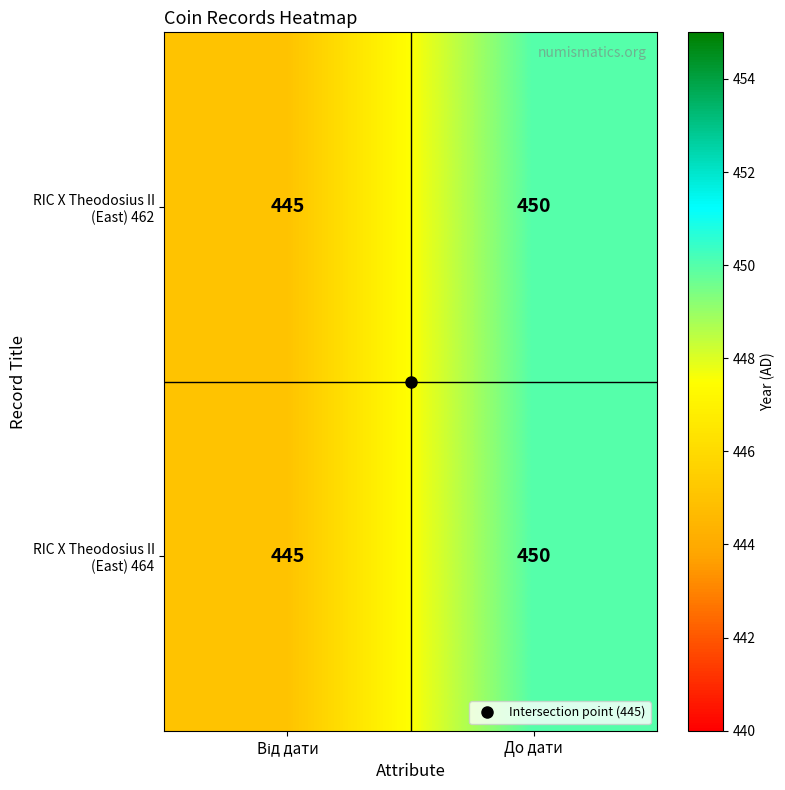

At which category does the chart reach its peak across all series?

До дати